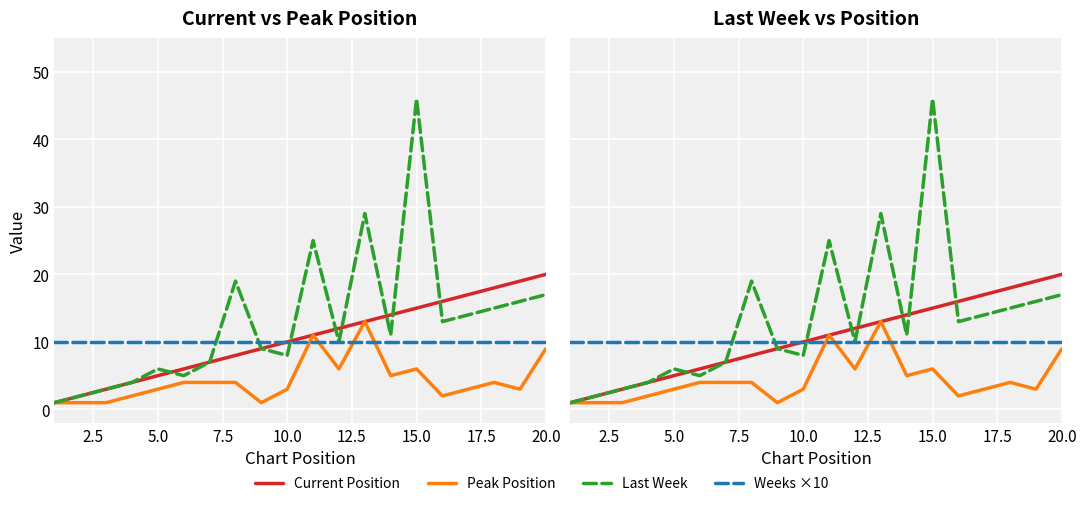

What is the sum of all Last Week values?

260